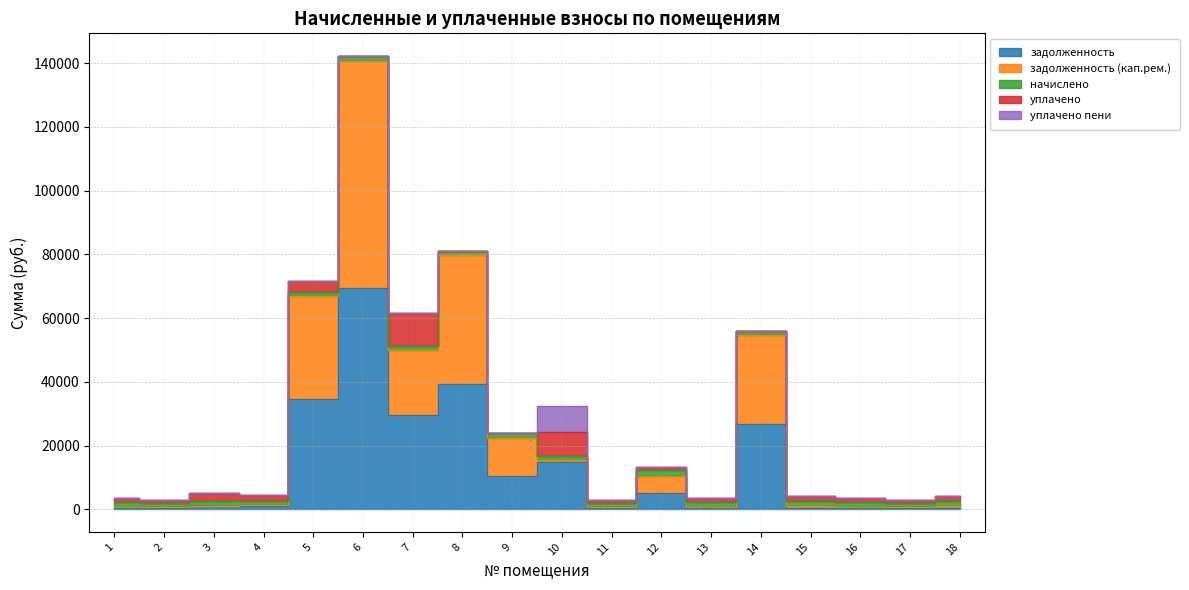

What is the difference between the highest and lowest values at 14?

27961.6